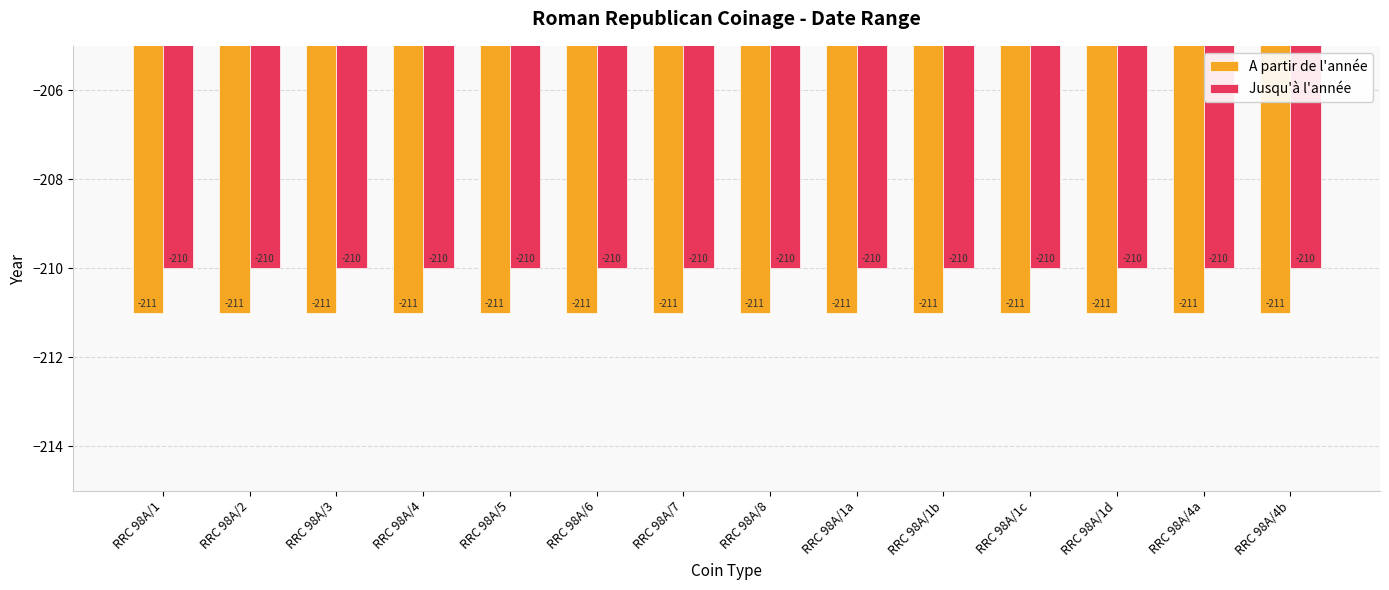

Rank the series by their average value, from lowest to highest.

A partir de l'année, Jusqu'à l'année